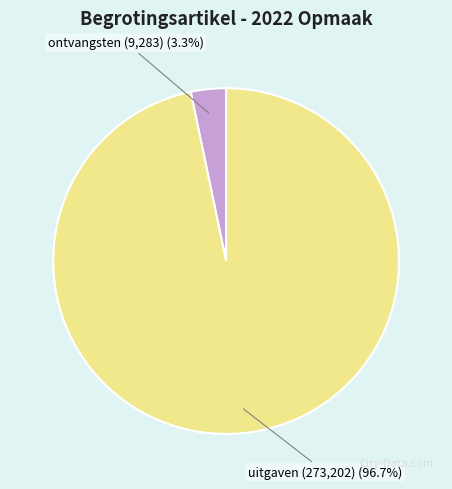

Which slice is the largest?

uitgaven (273,202)